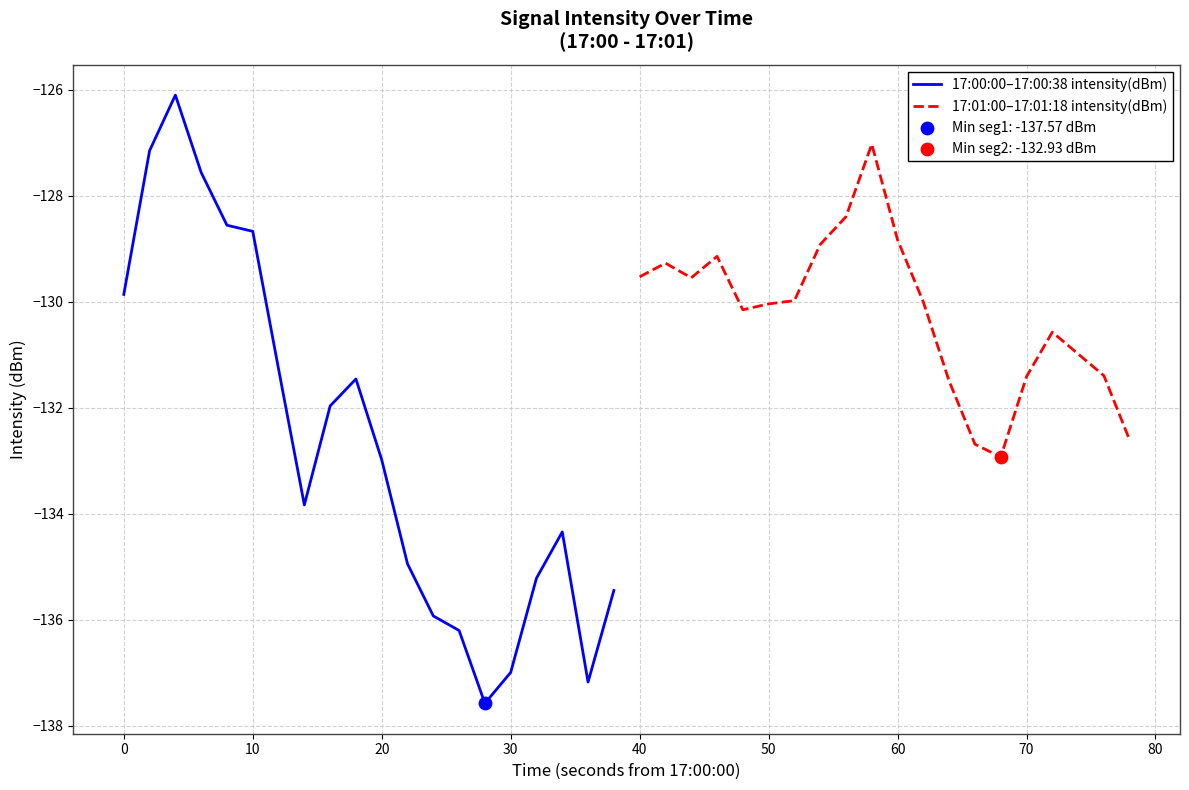

The 17:00:00–17:00:38 intensity(dBm) series shows -133.0 at 20. True or false?

True